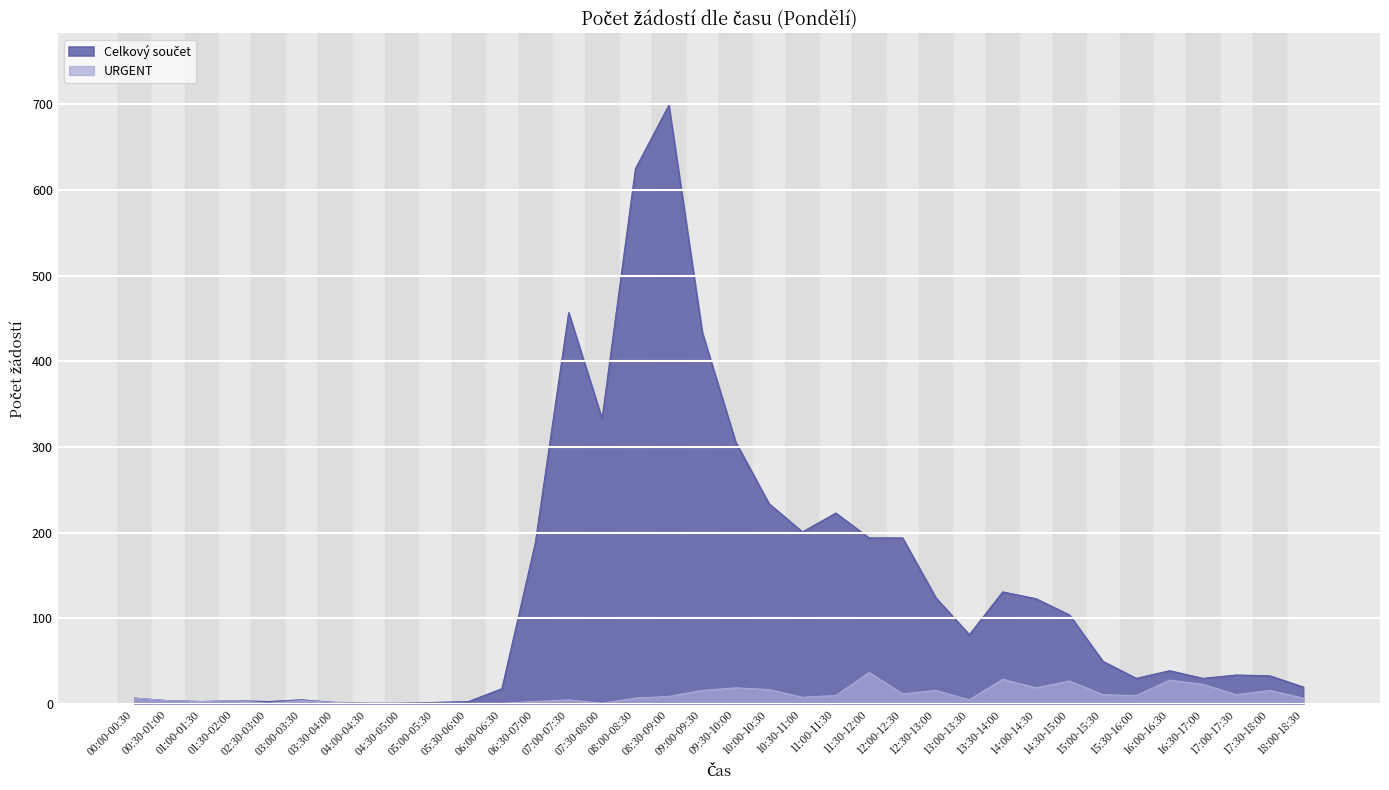

What is the label of the 25th point from the right?

06:00-06:30